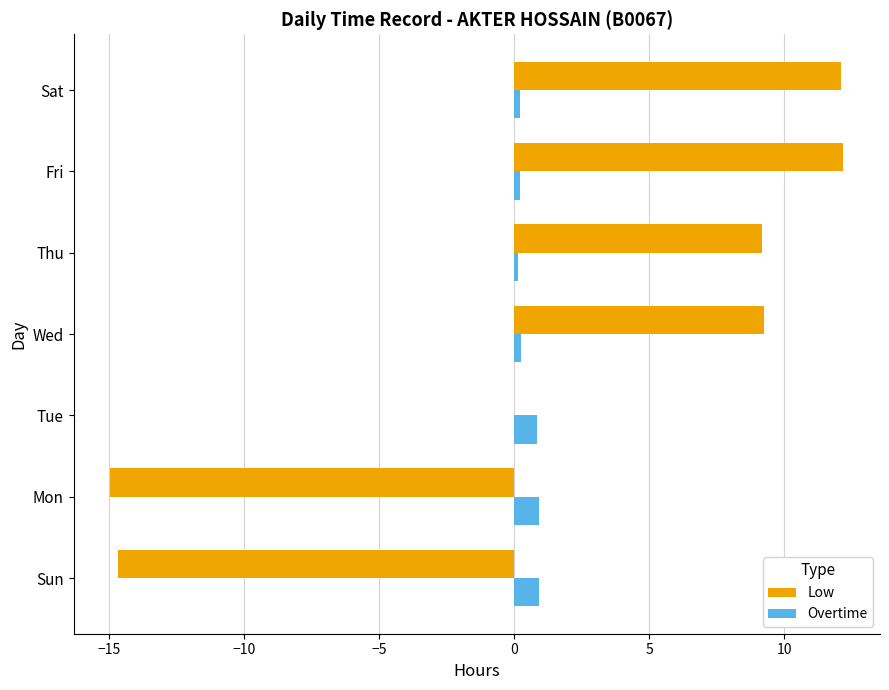

What is the total value across all series at Tue?

0.8